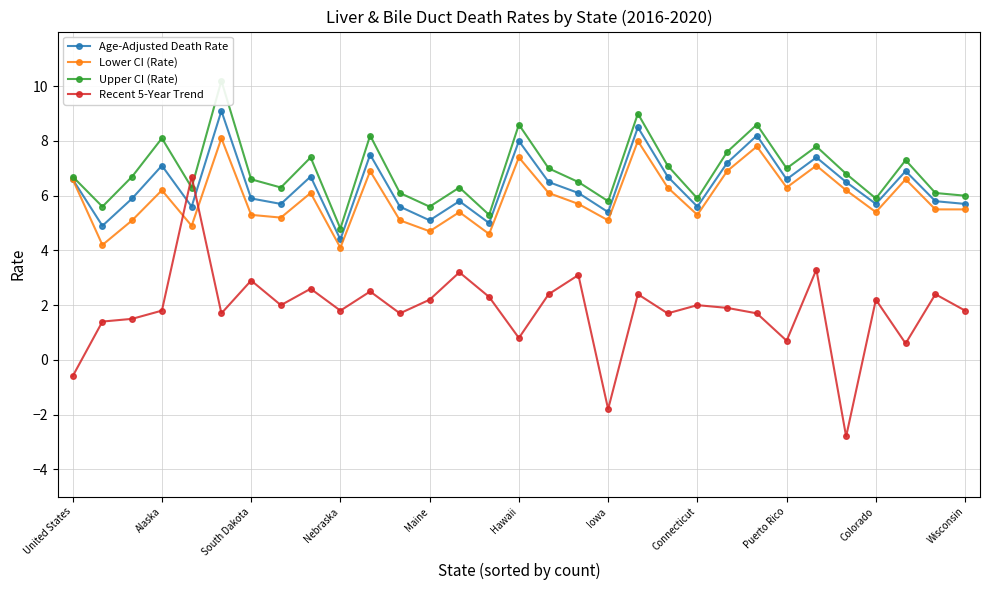

True or false: Age-Adjusted Death Rate and Upper CI (Rate) cross at least once.

False